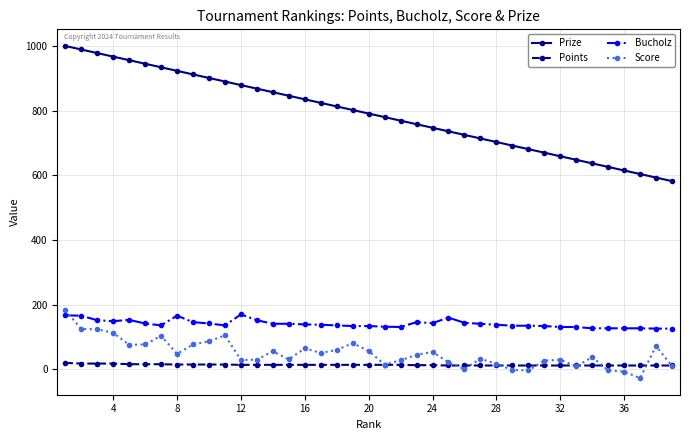

True or false: Points and Score cross at least once.

True